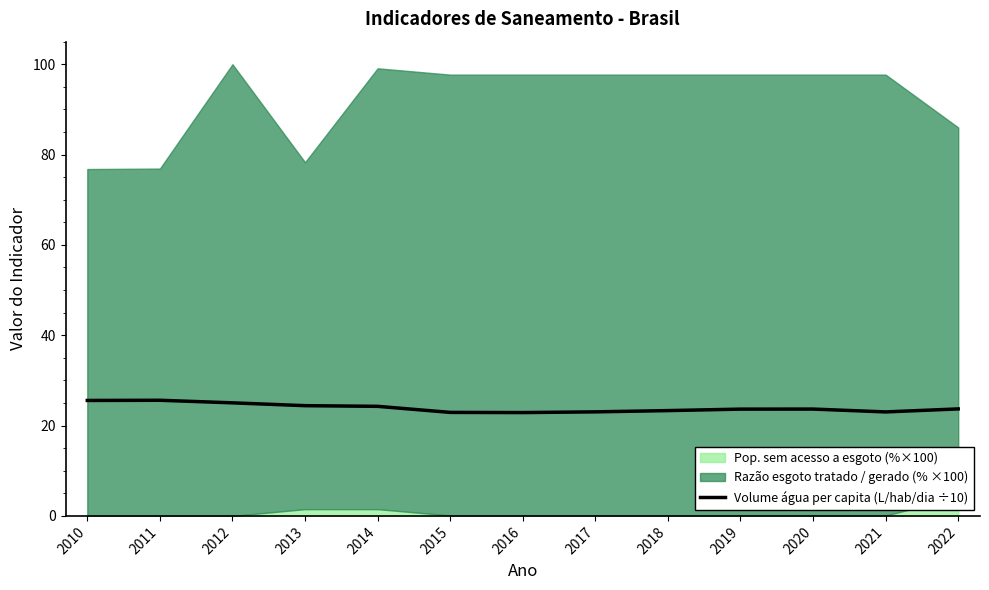

Is it true that the value at 2020 is 41.3?

False